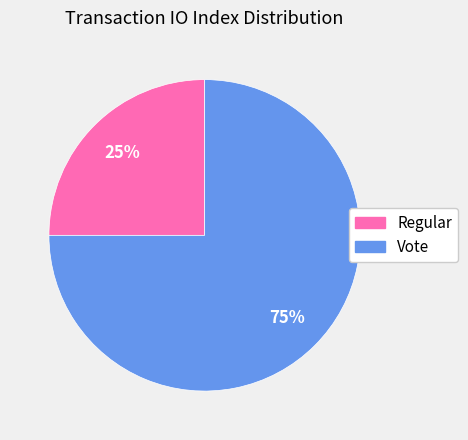

Count the number of slices in the pie.

2